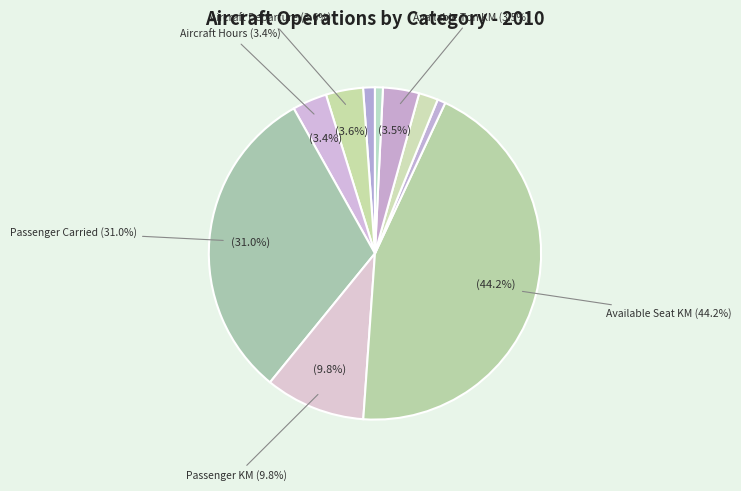

To the nearest percent, what is the difference between the largest and smallest slice percentages?

44%